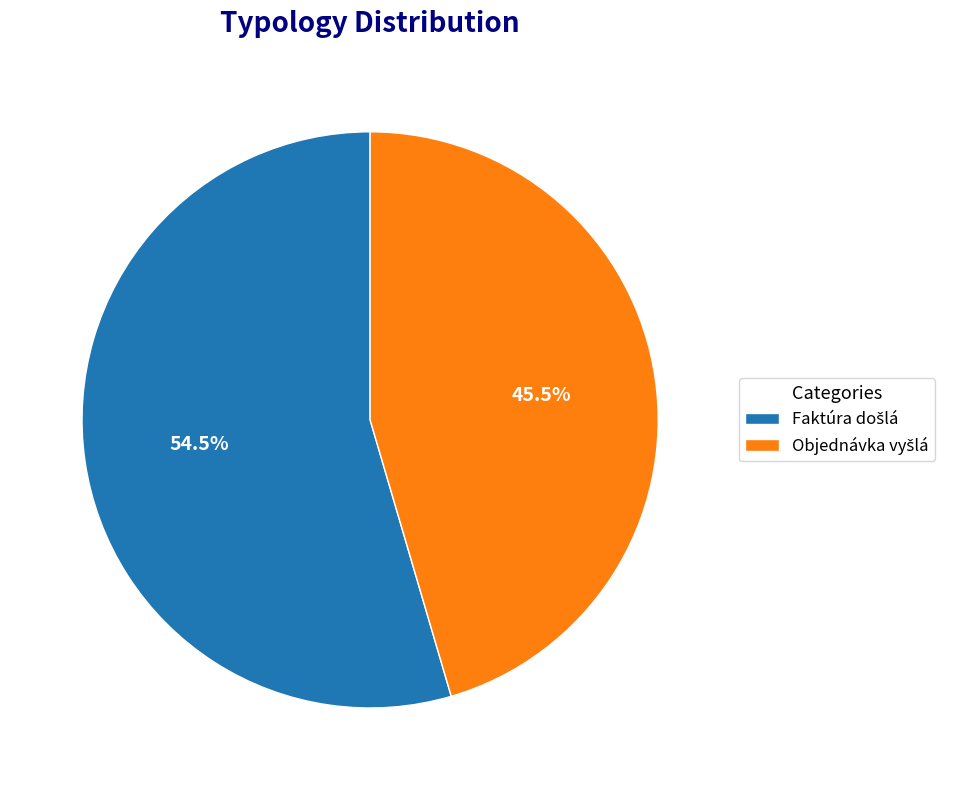

Is there any slice that represents more than half of the pie?

Yes